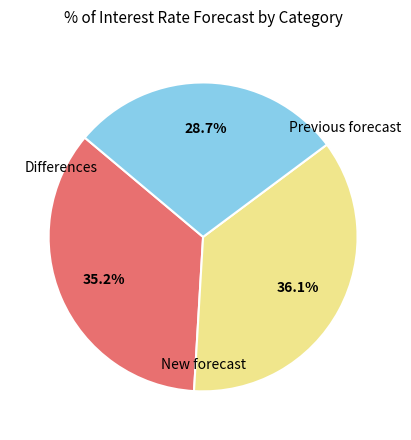

Is there any slice that represents more than half of the pie?

No